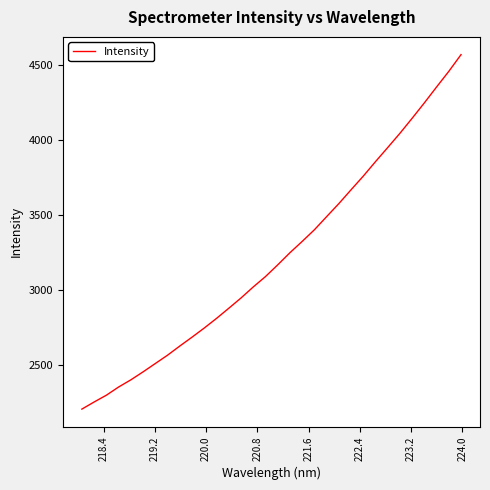

Count the number of categories in the chart.

32